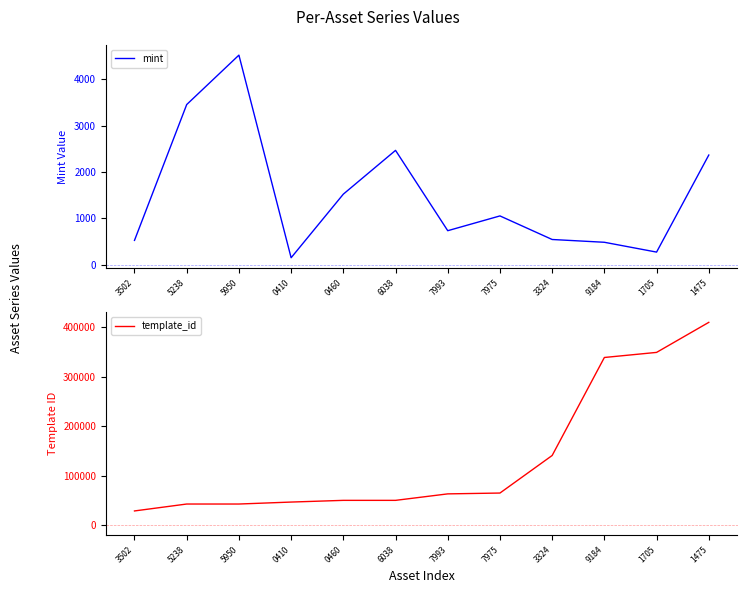

Which series has the largest total across all categories?

template_id